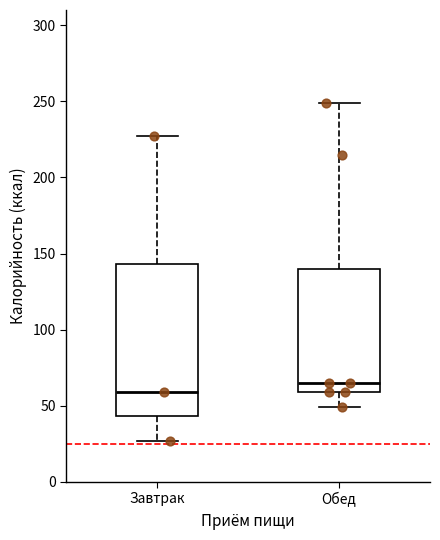

Reading left to right, transcribe this box plot: for each box, give where its median line is, the range the box spans, and where its two whiskers end, as read against the y-axis. The values are not printed on the chart, so give them approximately, as read against the axis.

Завтрак: median 60, box 45 to 145, whiskers 25 to 225
Обед: median 65, box 60 to 140, whiskers 50 to 250